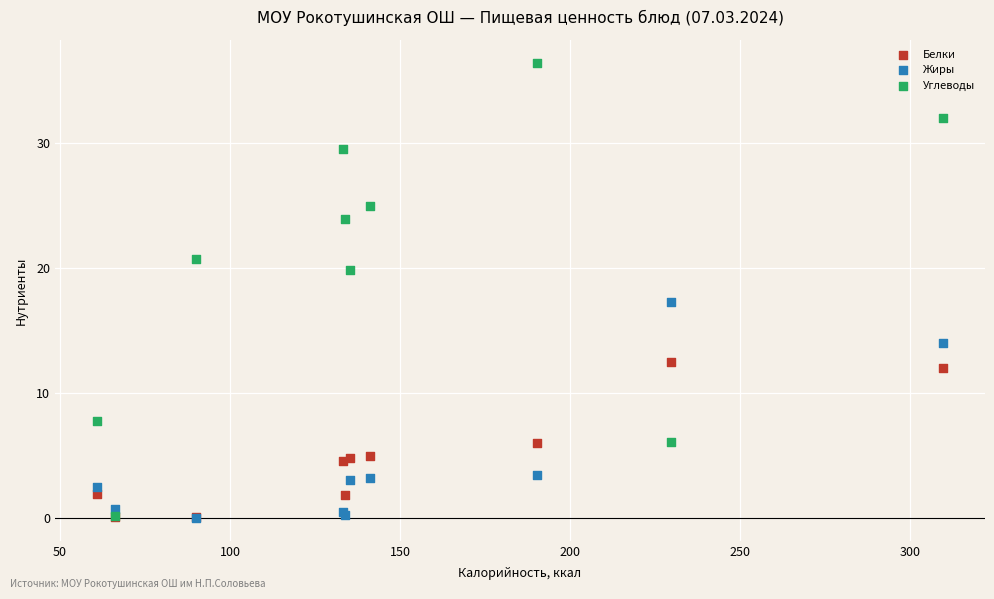

Across all series, what Y value is closest to 18?

17.3